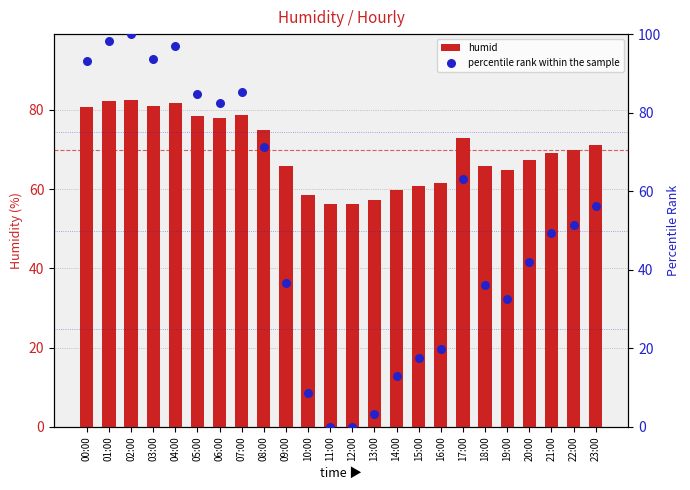

What are all the series names shown in the legend?

humid, percentile rank within the sample